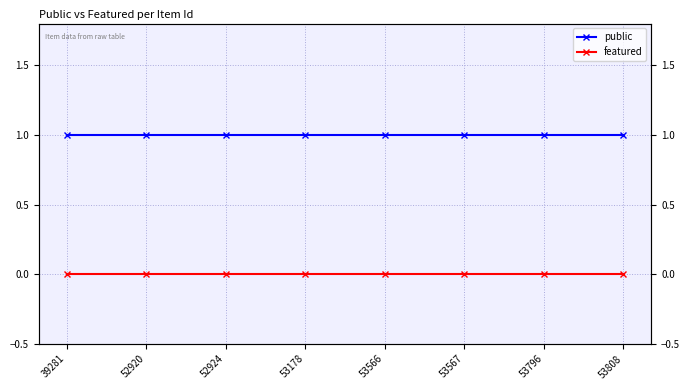

Between 52920 and 53566, which is larger?

52920